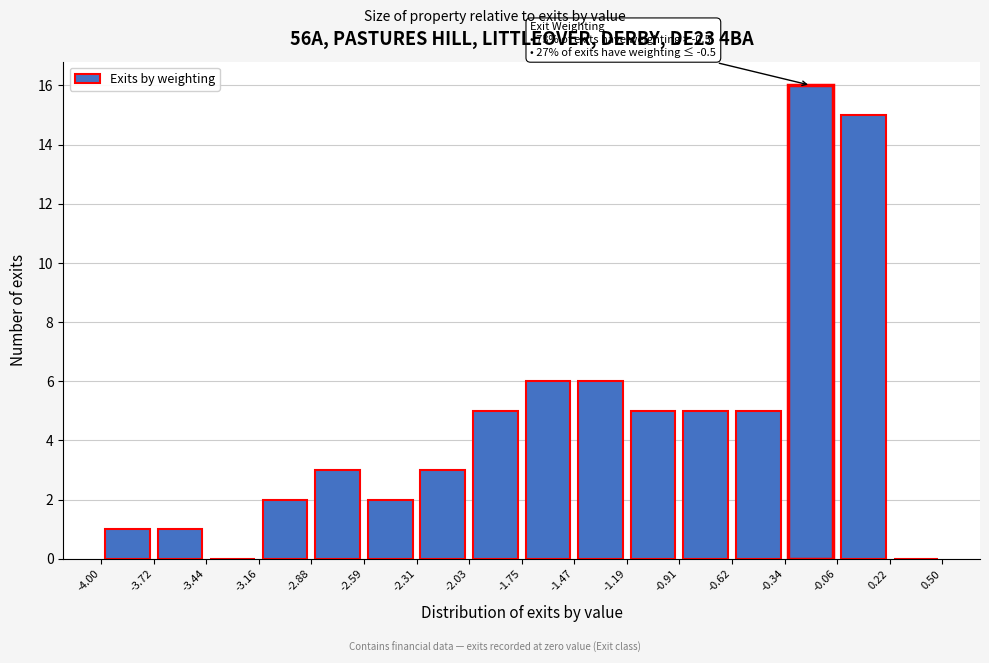

Over which range of the x-axis is the bar tallest?

-0.34 to -0.06